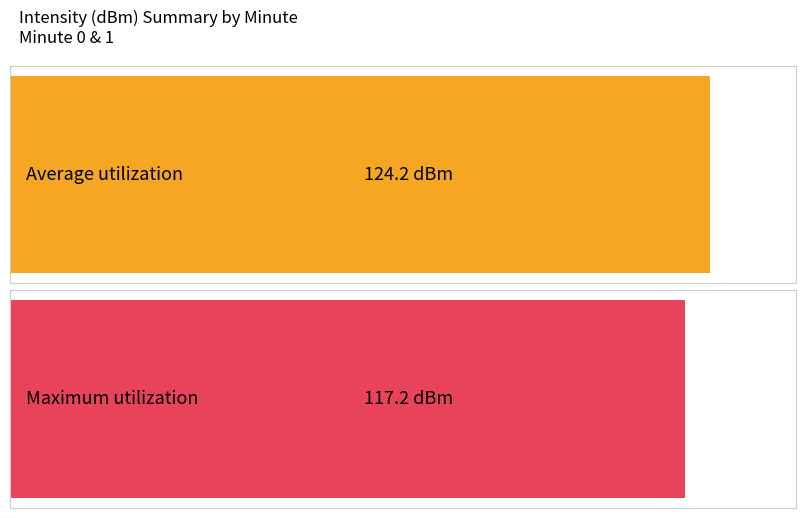

Rank the series by their maximum value, from lowest to highest.

Maximum utilization, Average utilization